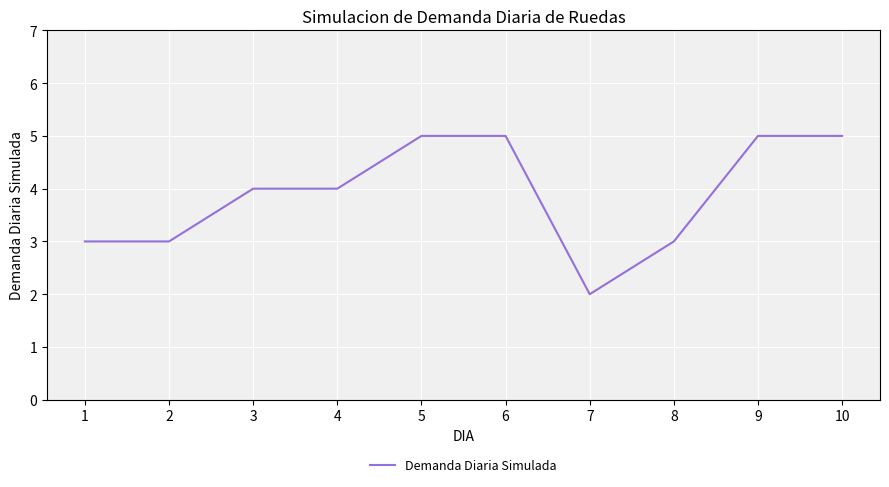

What is the greatest value displayed?

5